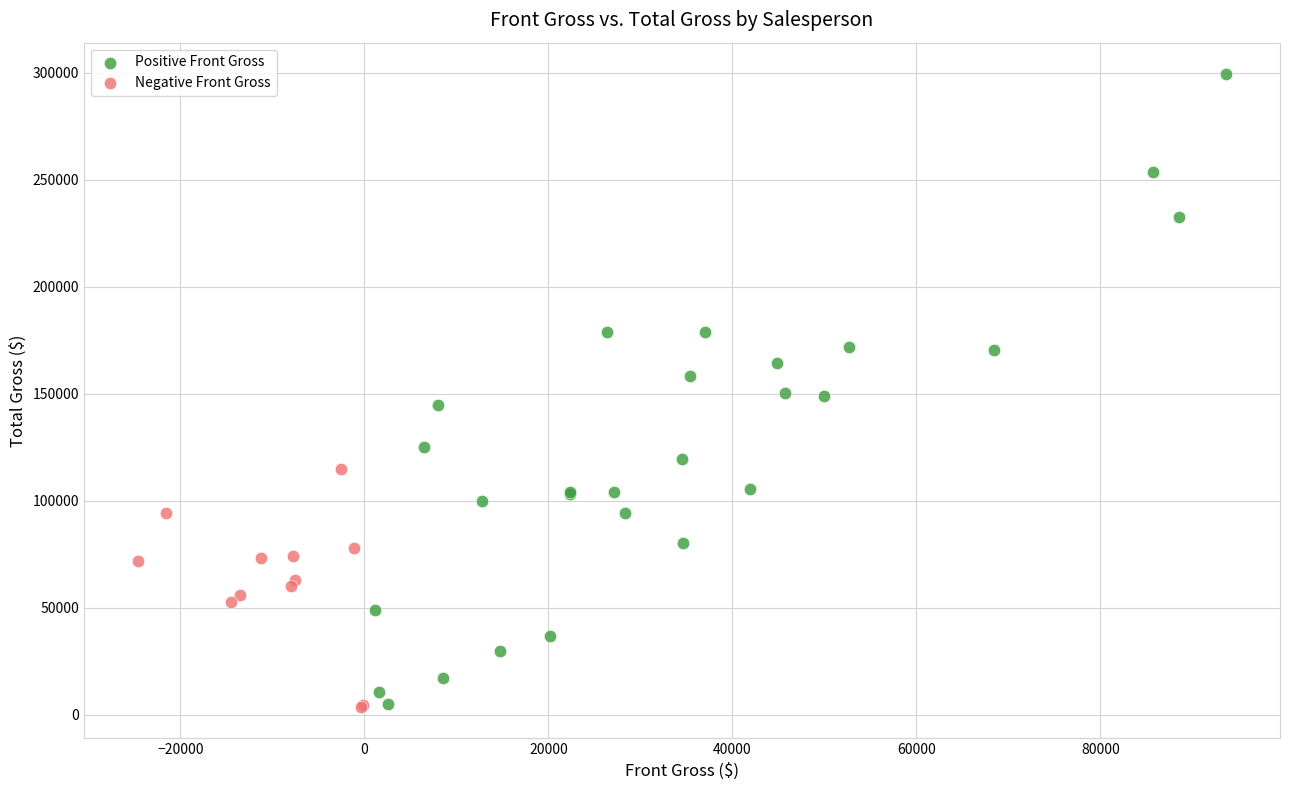

Which series has the largest Y range (max minus min)?

Positive Front Gross